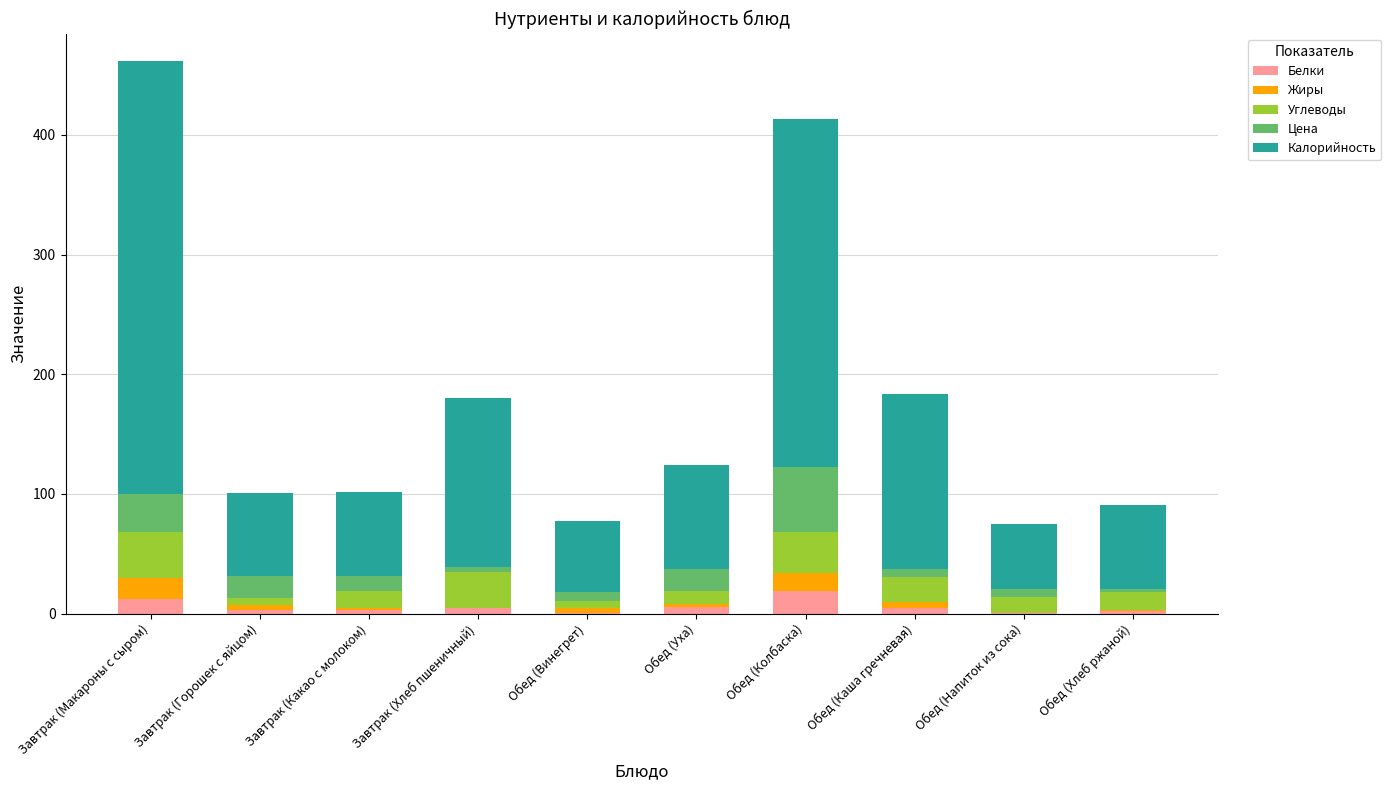

True or false: Белки has a value of 11.9 at Завтрак (Макароны с сыром).

True